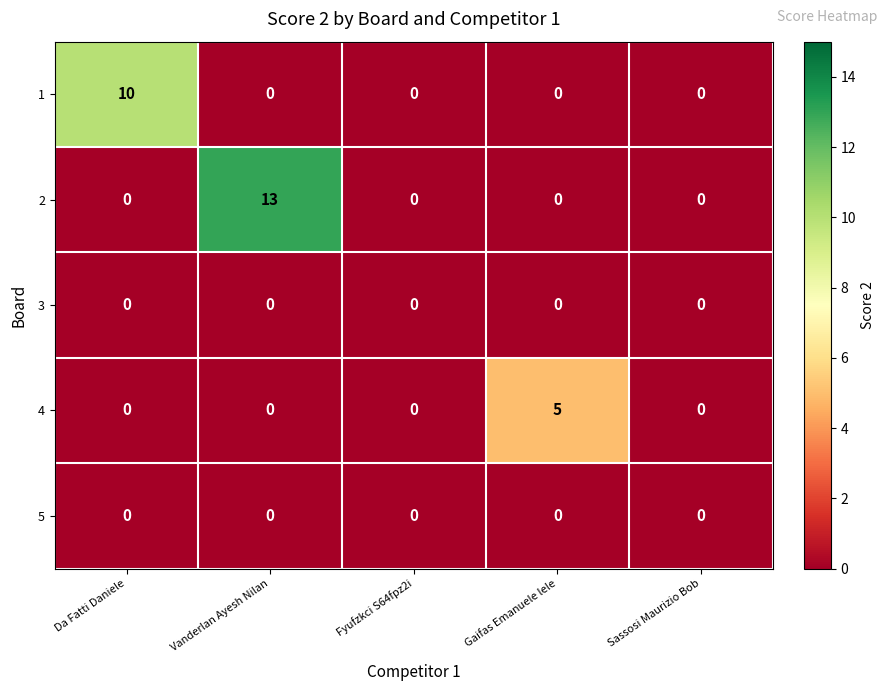

Which series has the largest total across all categories?

2